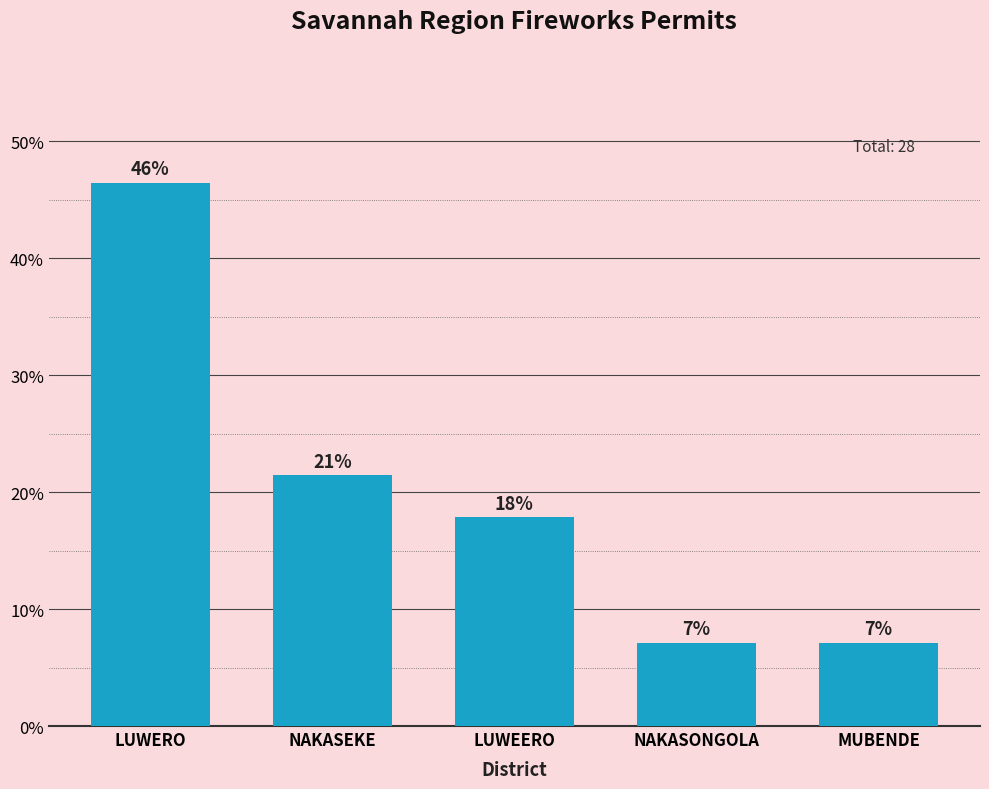

How many bars are there in total?

5